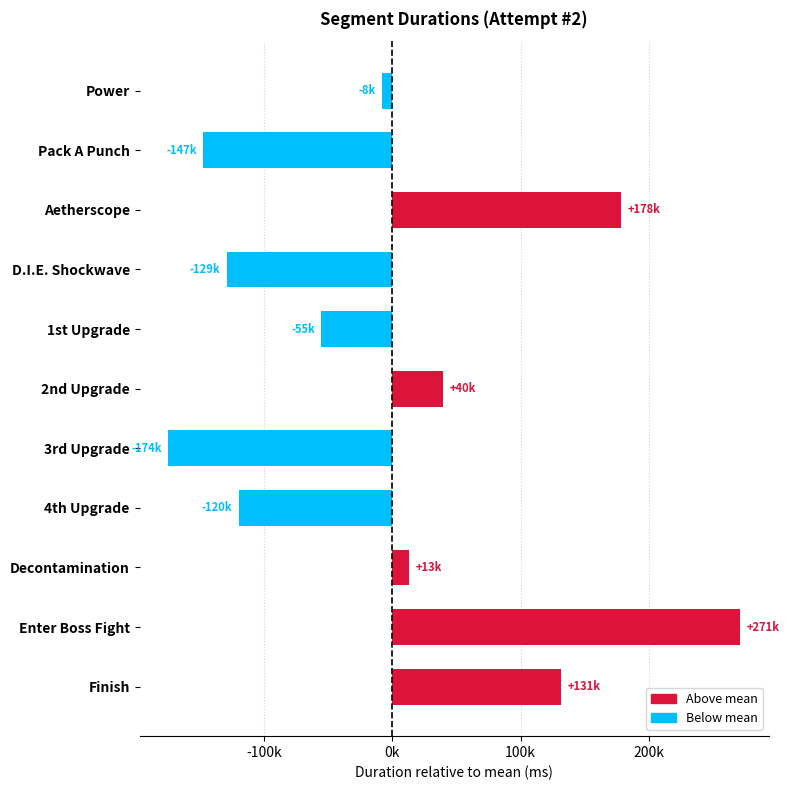

Are the bars horizontal?

Yes